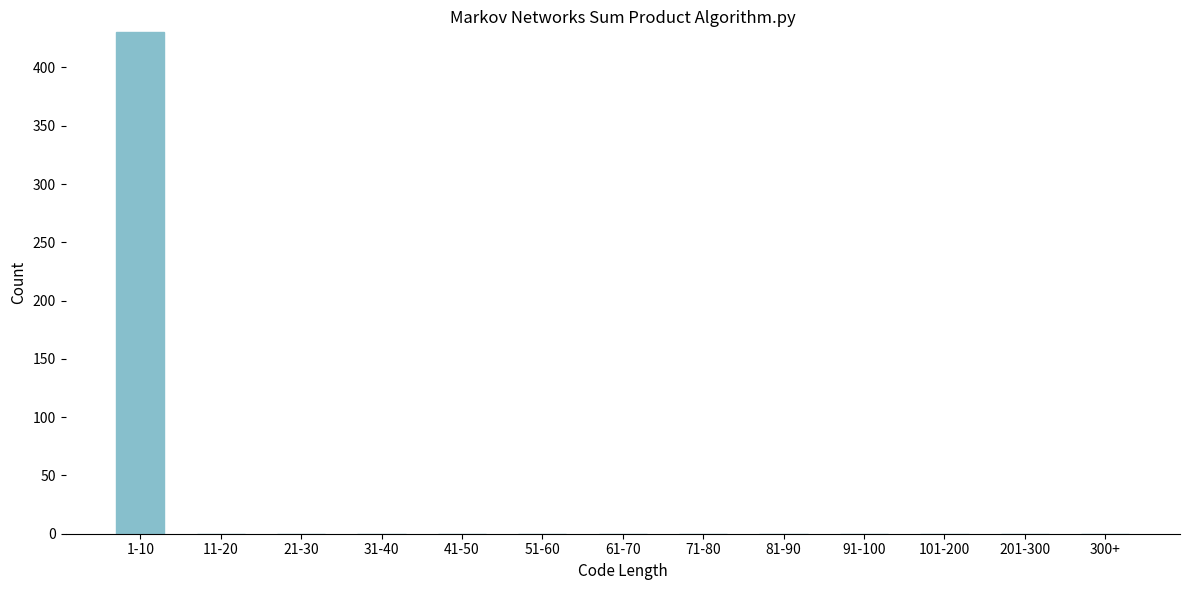

Reading left to right, extract all data points from this chart.

1-10=430	11-20=0	21-30=0	31-40=0	41-50=0	51-60=0	61-70=0	71-80=0	81-90=0	91-100=0	101-200=0	201-300=0	300+=0